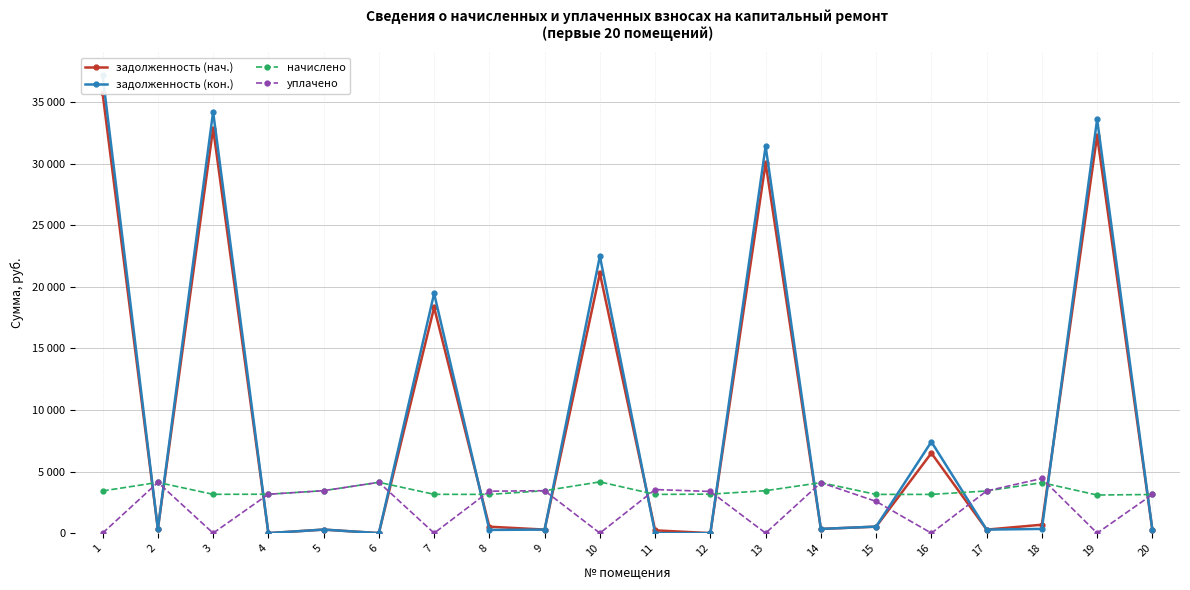

Which series has the widest spread of values?

задолженность (кон.)